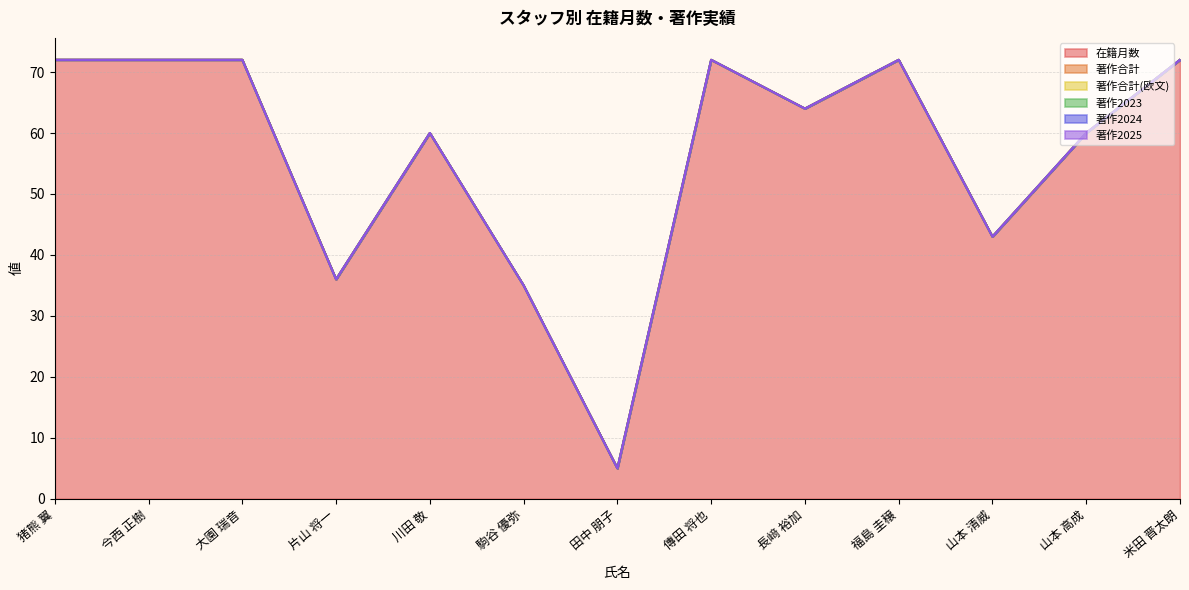

What is the spread (max minus min) of values at 長﨑 裕加?

64